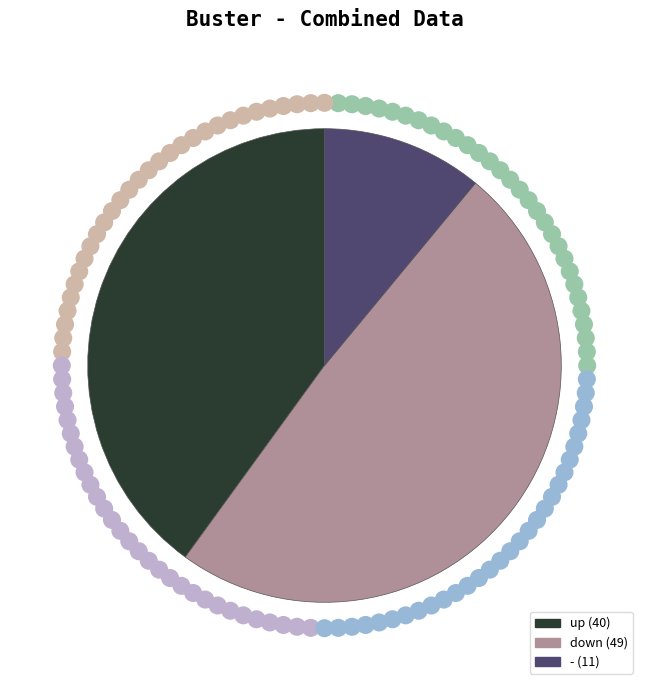

Is it true that - is 11% of the pie?

True